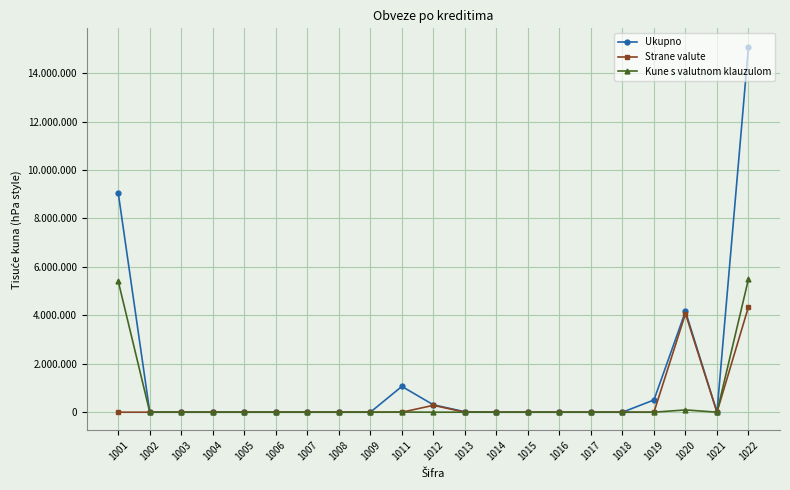

Is this an area chart (filled region under the line)?

No